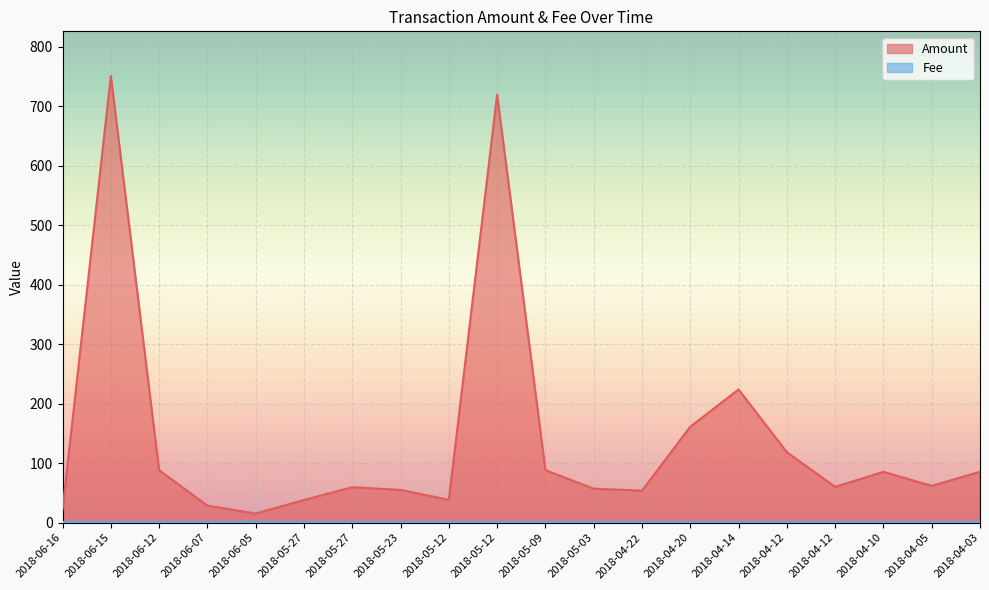

True or false: the data shows 25.6 at 2018-05-03.

False